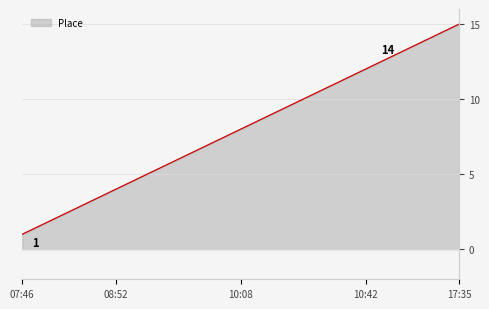

What is the maximum value shown in the chart?

15